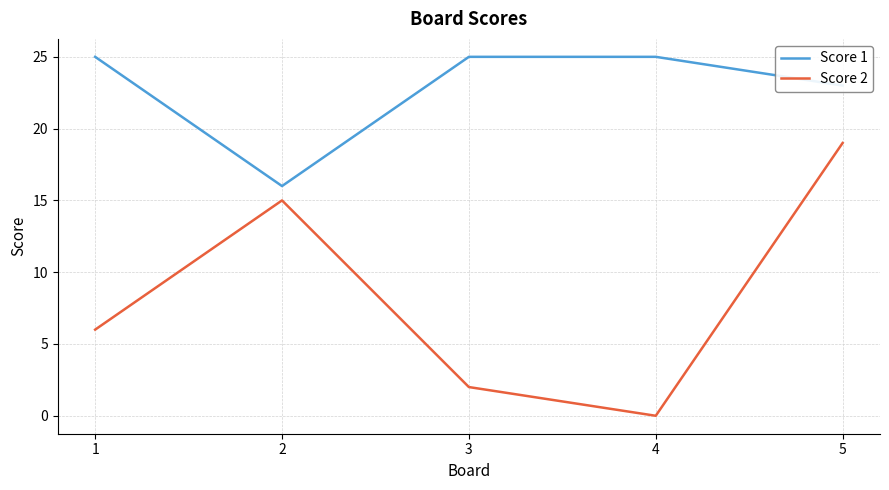

What is the difference between the maximum and minimum values in the Score 1 series?

9